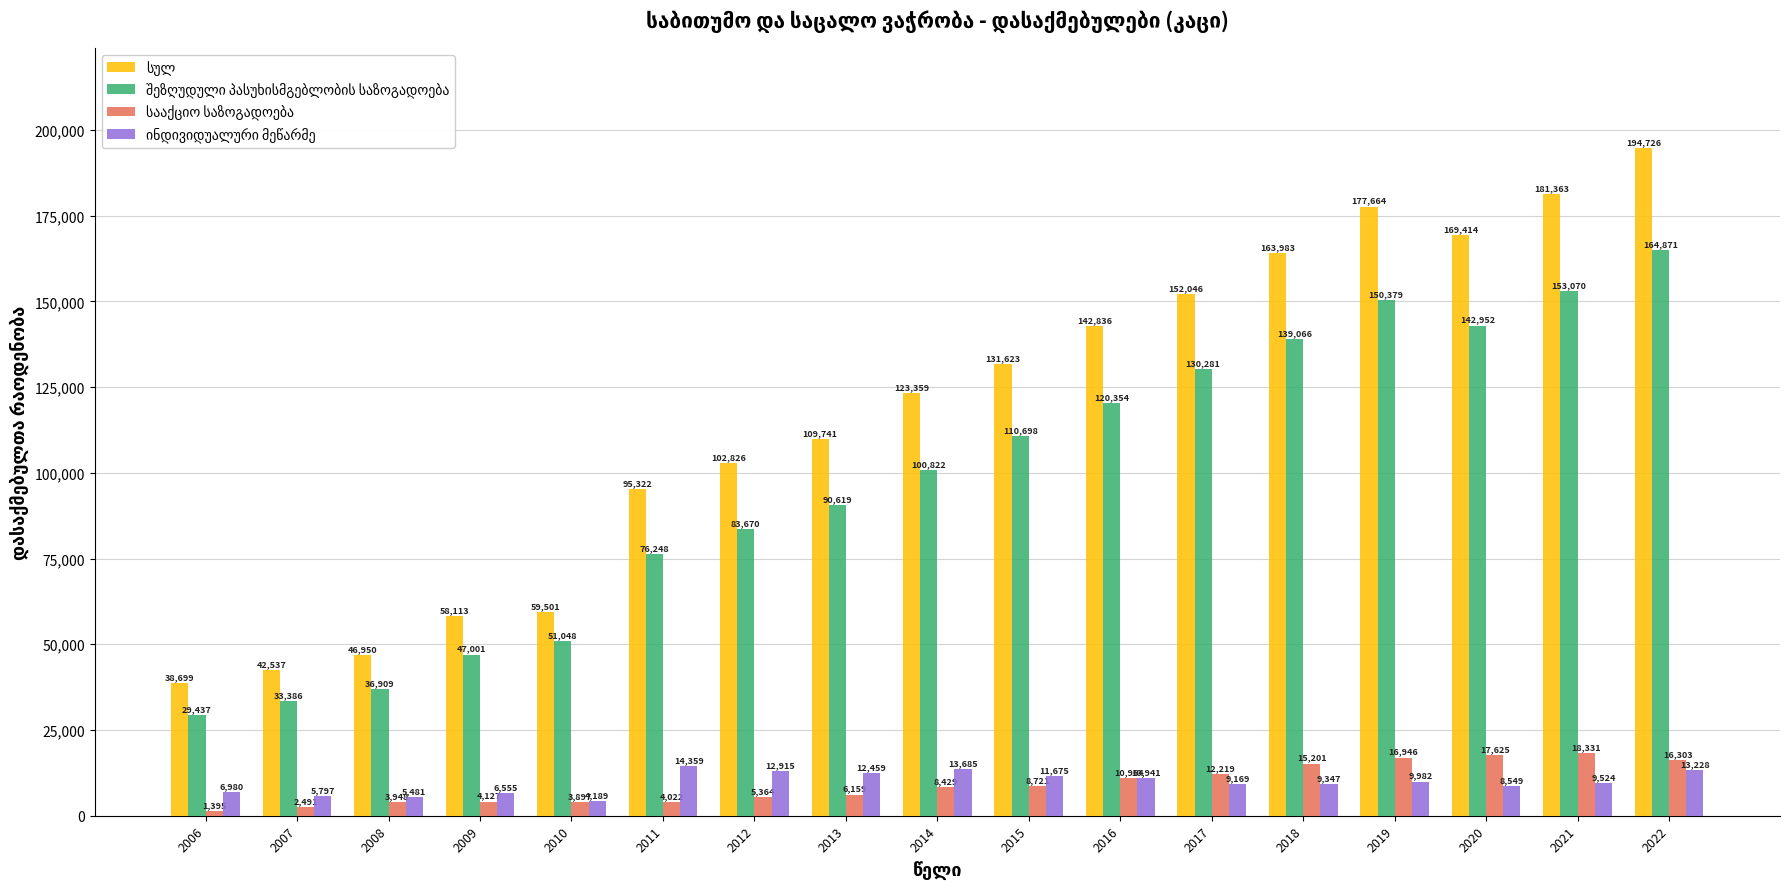

At which category does the chart reach its minimum across all series?

2006